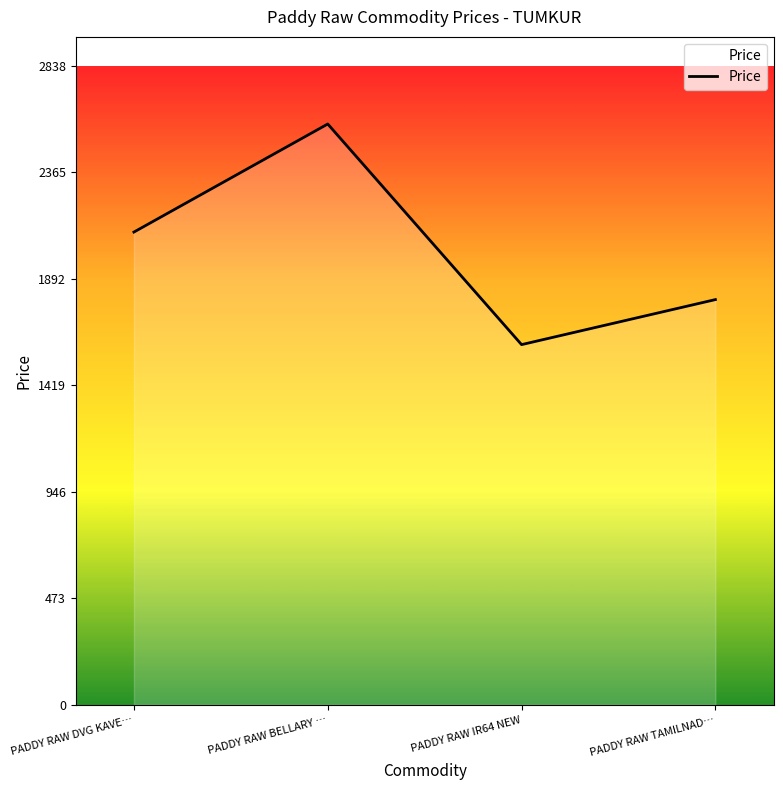

What is the smallest value displayed?

1600